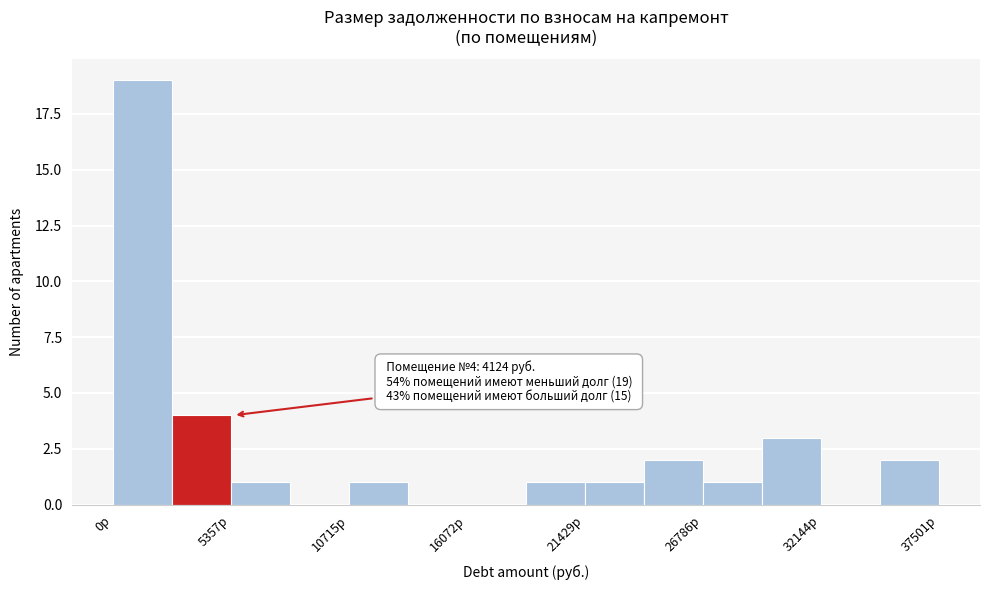

Around what value on the x-axis is the tallest bar? Give the approximate position of its centre, as read against the axis.

1000